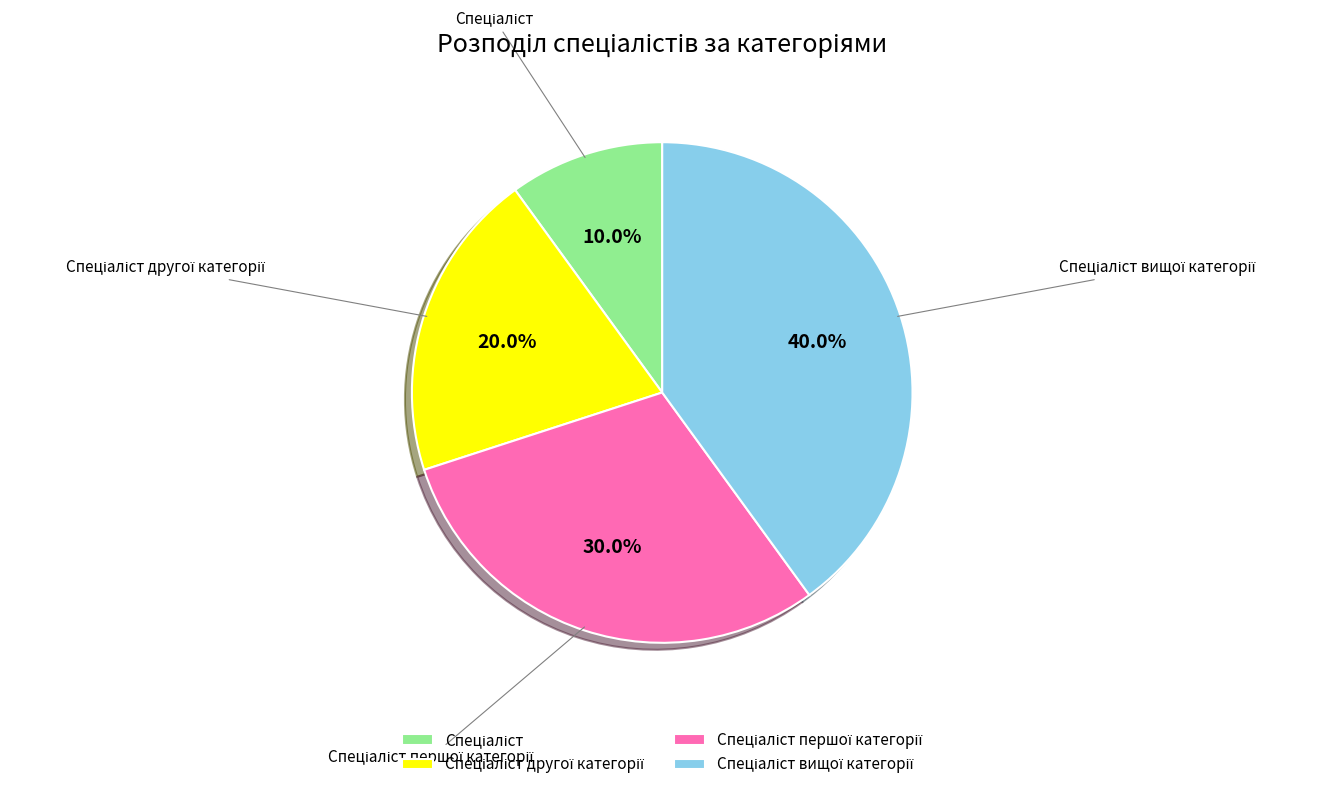

Does any single category account for the majority?

No